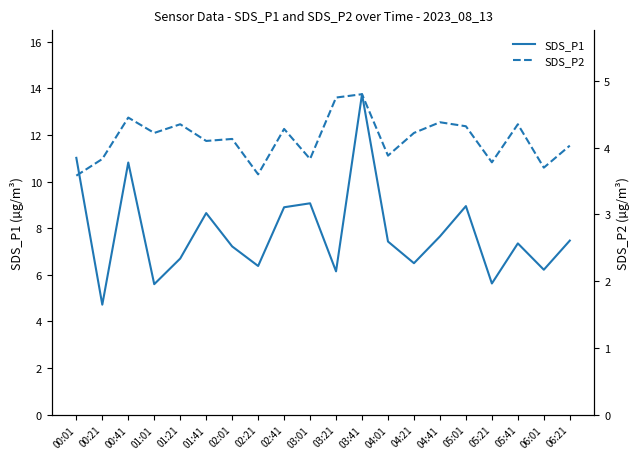

Between 00:01 and 03:01, which series saw the biggest shift?

SDS_P1